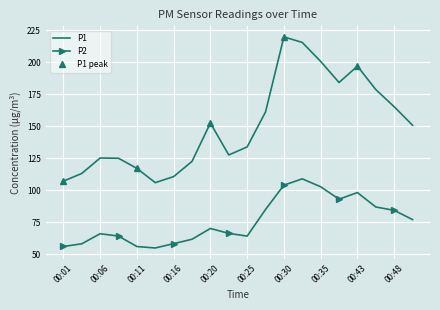

At which category is the sum across all series the highest?

00:33